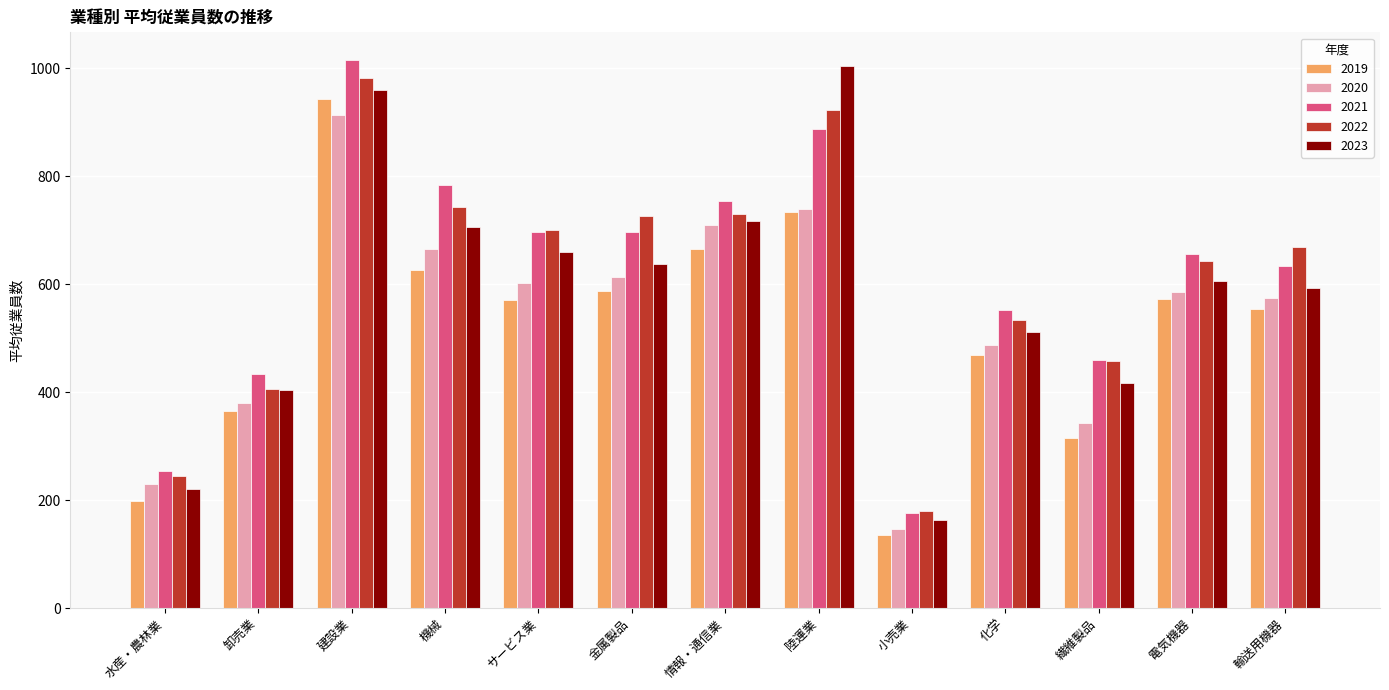

Is it true that 2019 equals 569.8 at サービス業?

True